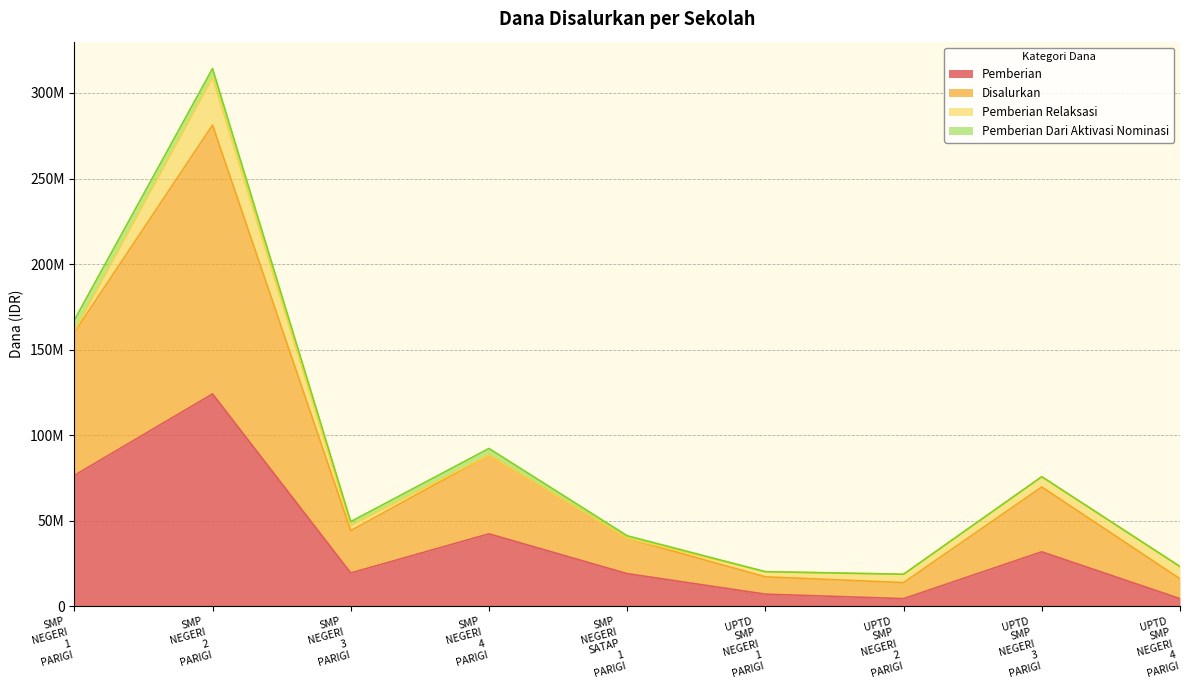

What is the label of the 9th point from the right?

SMP NEGERI 1 PARIGI